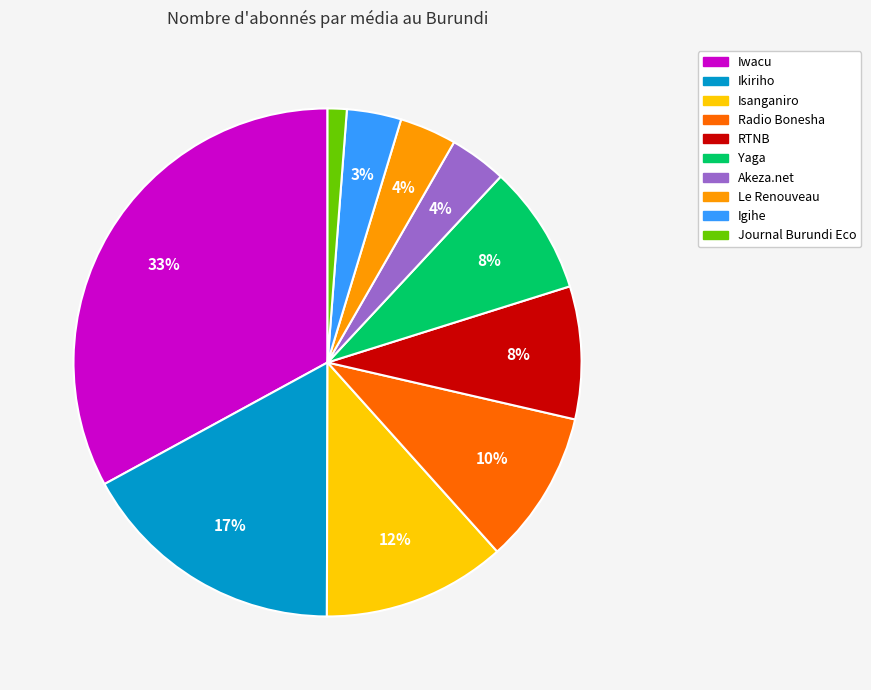

Between Ikiriho and Igihe, which is larger?

Ikiriho